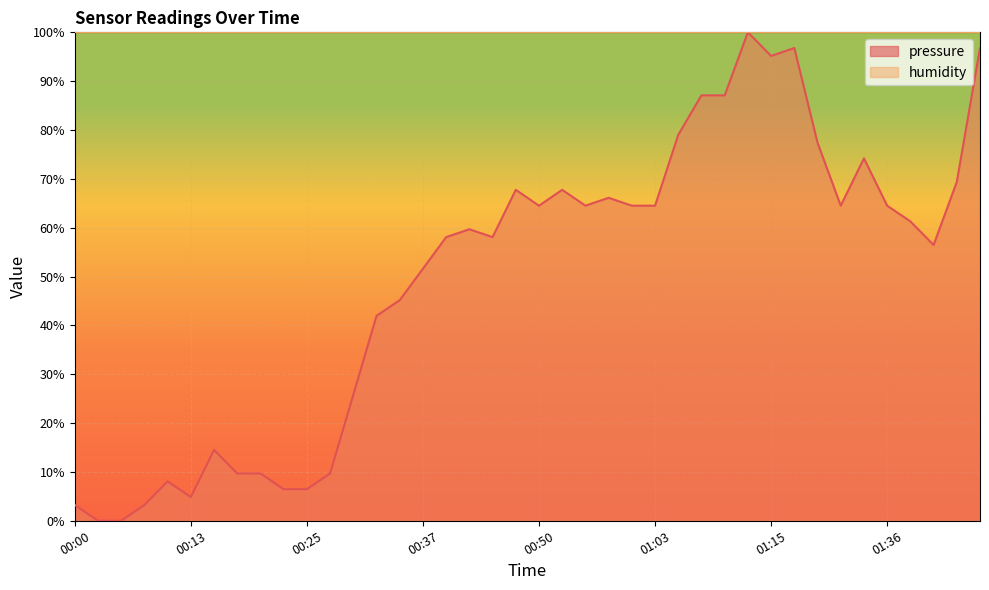

List the labels in order of value, largest first.

01:12, 01:17, 01:46, 01:15, 01:07, 01:10, 01:05, 01:25, 01:33, 01:44, 00:47, 00:52, 00:57, 00:50, 00:55, 01:00, 01:03, 01:31, 01:36, 01:38, 00:42, 00:40, 00:45, 01:41, 00:37, 00:35, 00:32, 00:30, 00:15, 00:18, 00:20, 00:27, 00:10, 00:23, 00:25, 00:13, 00:00, 00:08, 00:03, 00:05